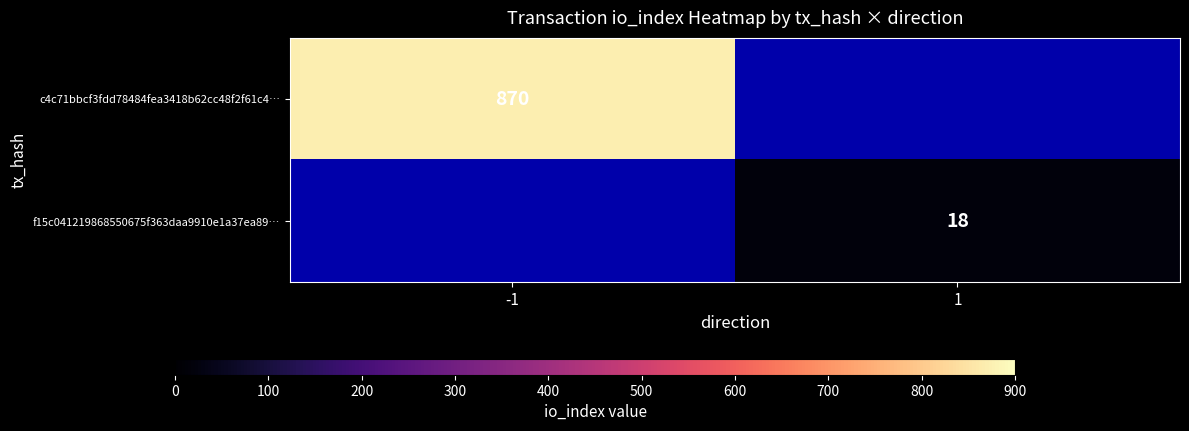

True or false: c4c71bbcf3fdd78484fea3418b62cc48f2f61c4… has a value of 601 at -1.

False